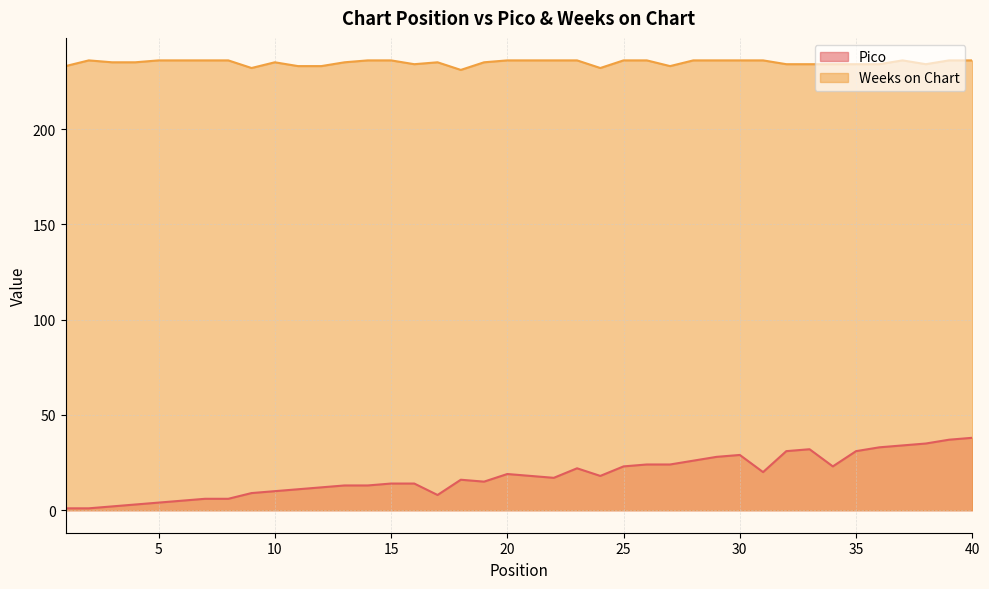

At which category is the sum across all series the highest?

40